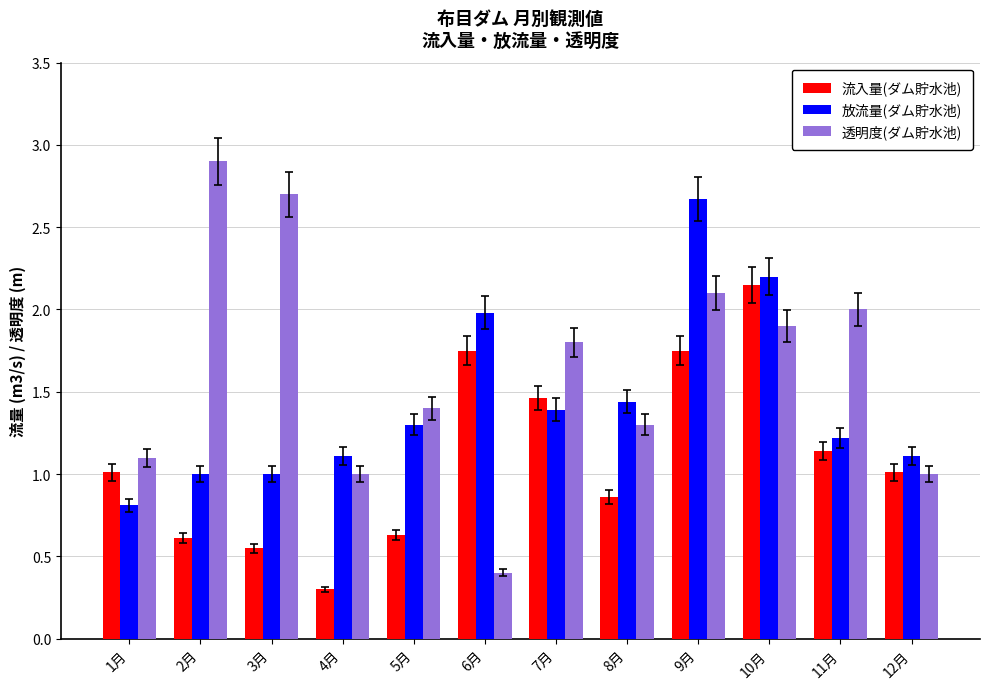

Is the value of 放流量(ダム貯水池) at 1月 greater than the value of 流入量(ダム貯水池) at 4月?

Yes